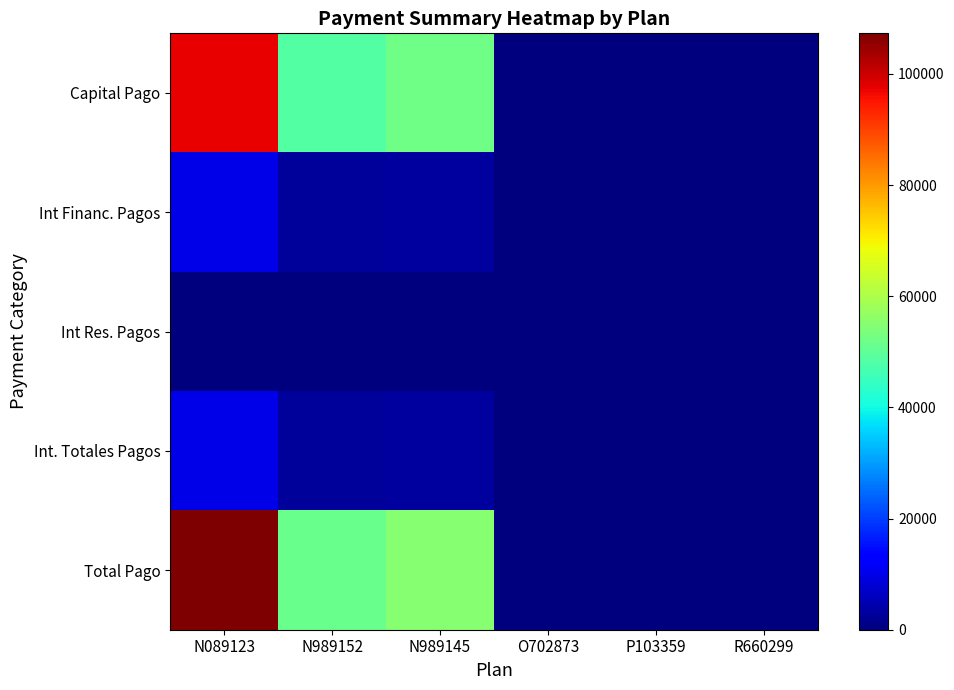

At which category does the chart reach its minimum across all series?

O702873